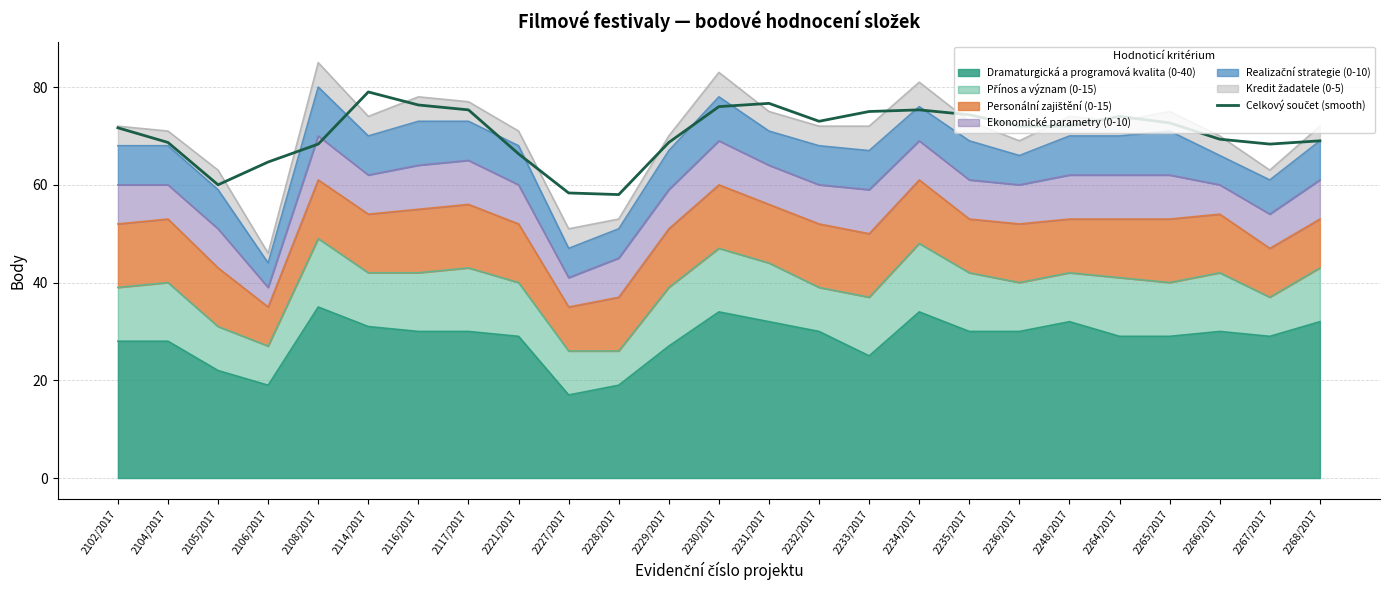

Rank the categories by value from lowest to highest.

2228/2017, 2227/2017, 2105/2017, 2106/2017, 2221/2017, 2108/2017, 2267/2017, 2104/2017, 2229/2017, 2268/2017, 2266/2017, 2102/2017, 2236/2017, 2248/2017, 2265/2017, 2232/2017, 2264/2017, 2235/2017, 2233/2017, 2117/2017, 2234/2017, 2230/2017, 2116/2017, 2231/2017, 2114/2017